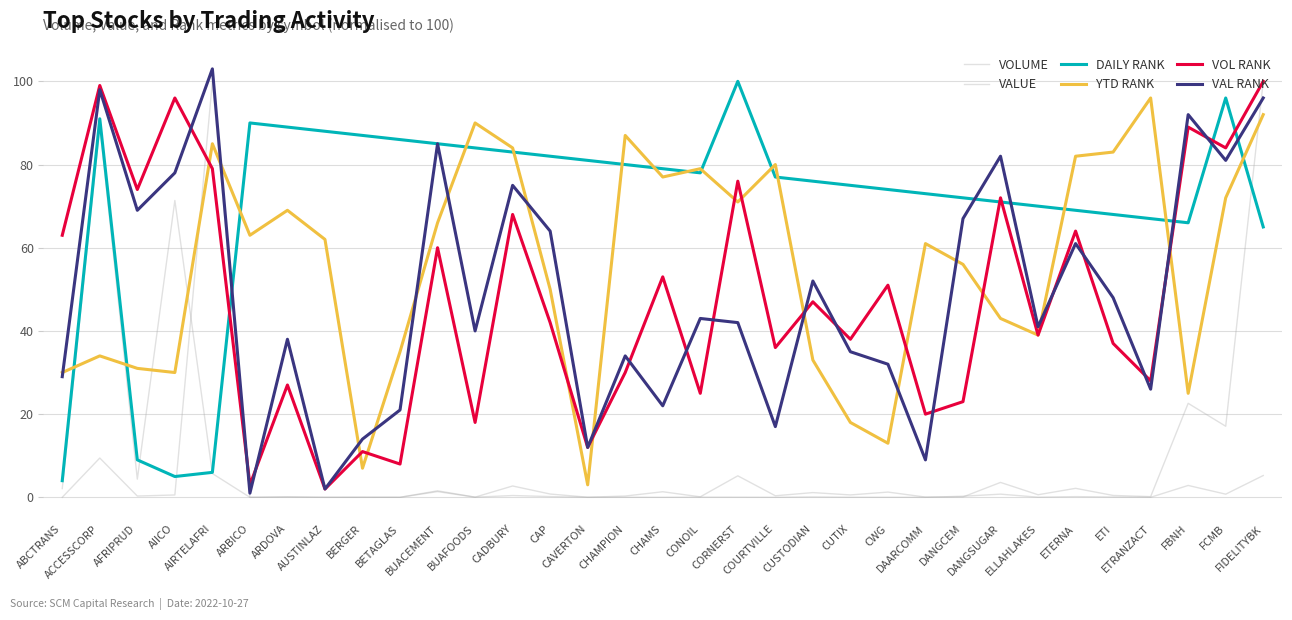

Which series changed the most between ARBICO and CUSTODIAN?

VAL RANK